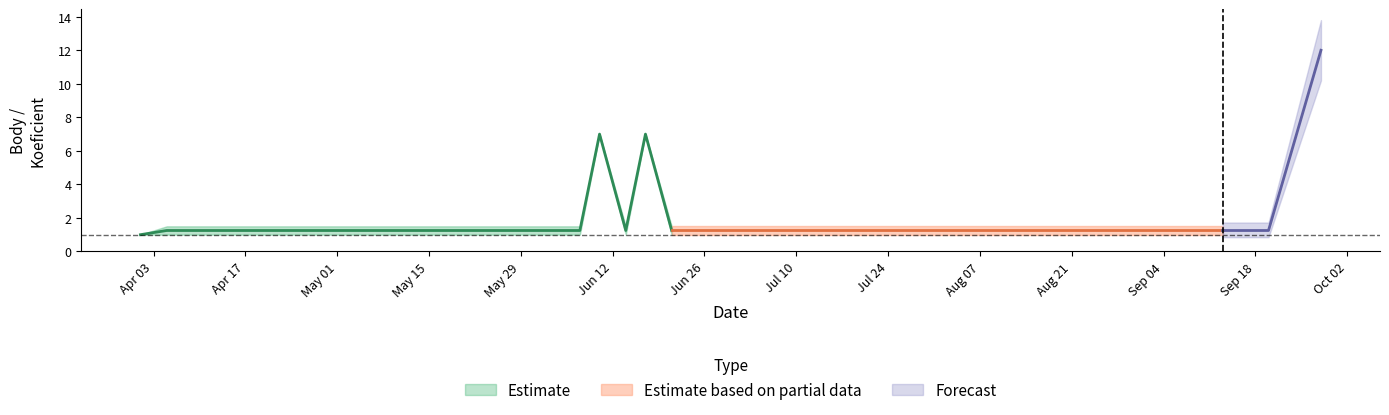

Does the chart have visible grid lines?

No